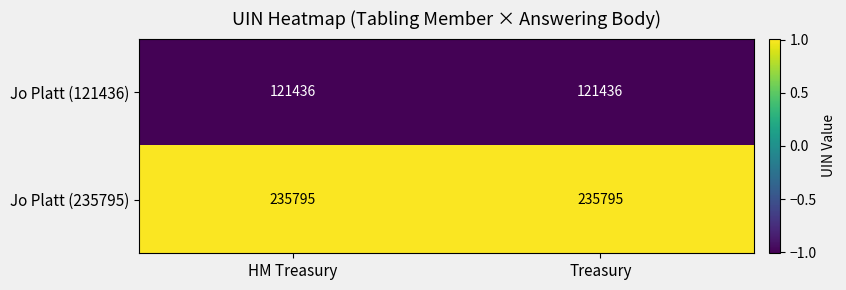

What is the maximum value shown in the chart?

235795